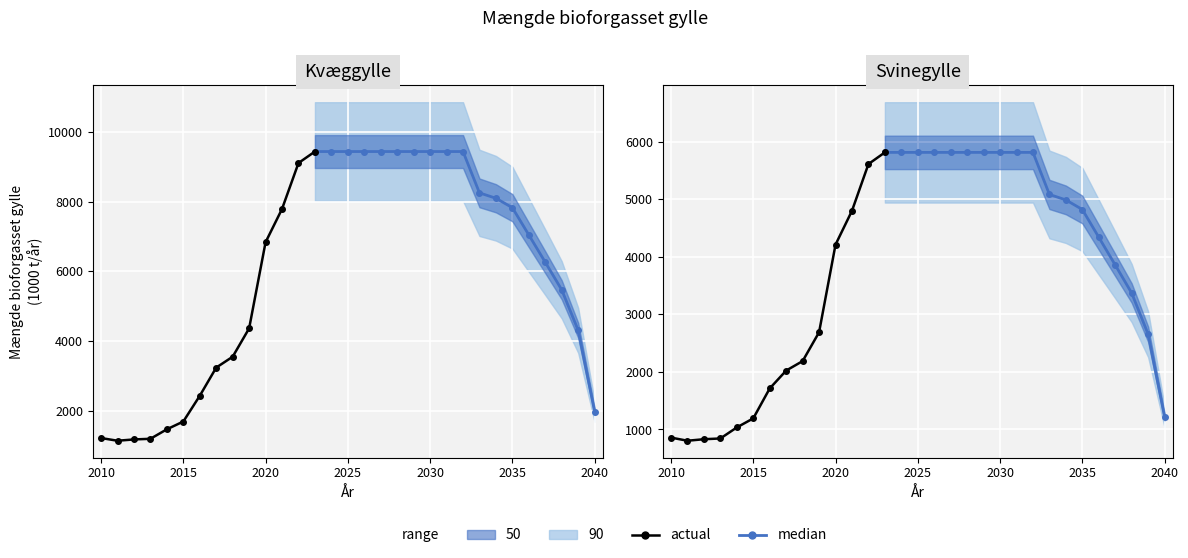

Is it true that actual equals 324.7 at 2025?

False